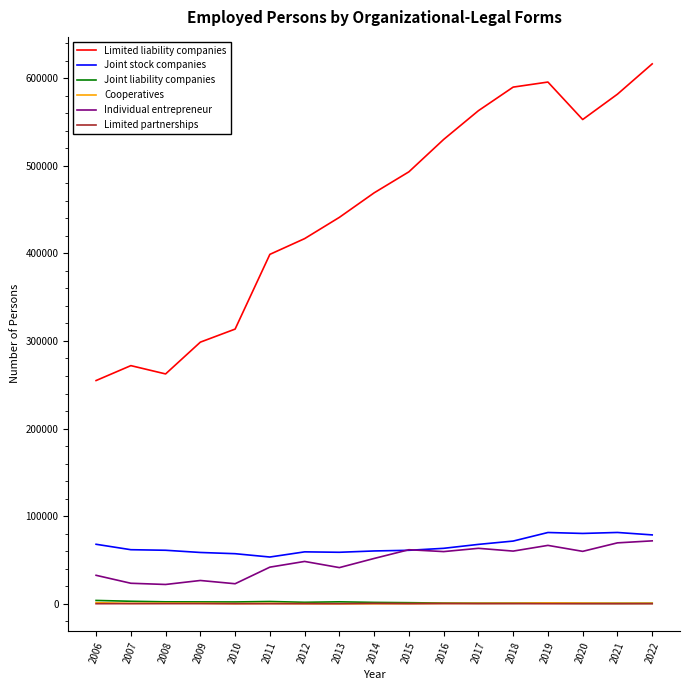

Does the chart have visible grid lines?

No